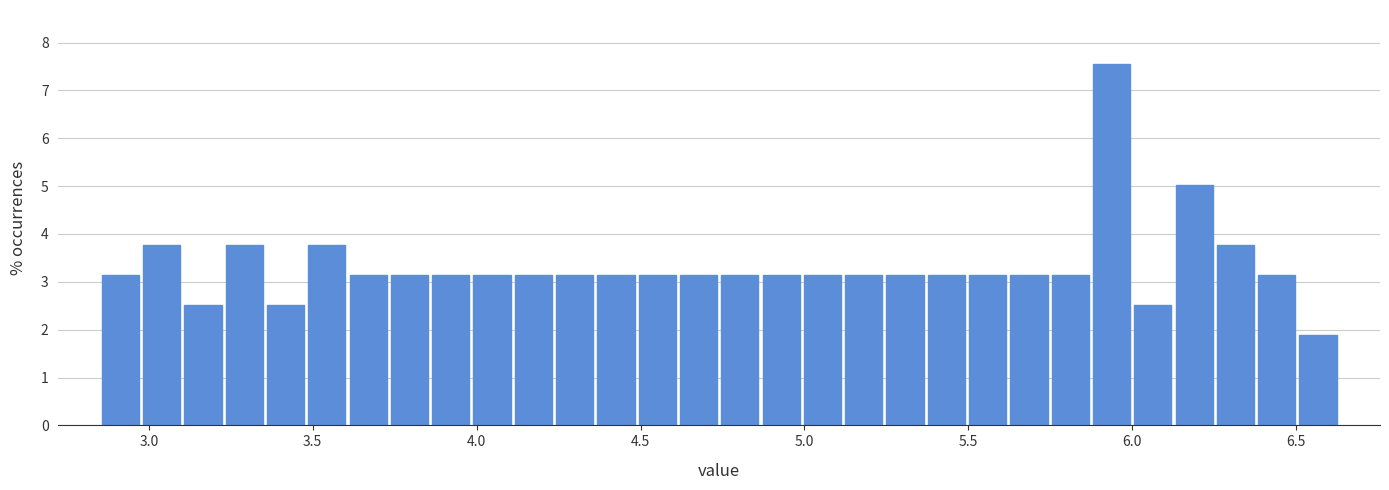

Read against the x-axis, roughly where is the centre of the tallest bar?

5.95